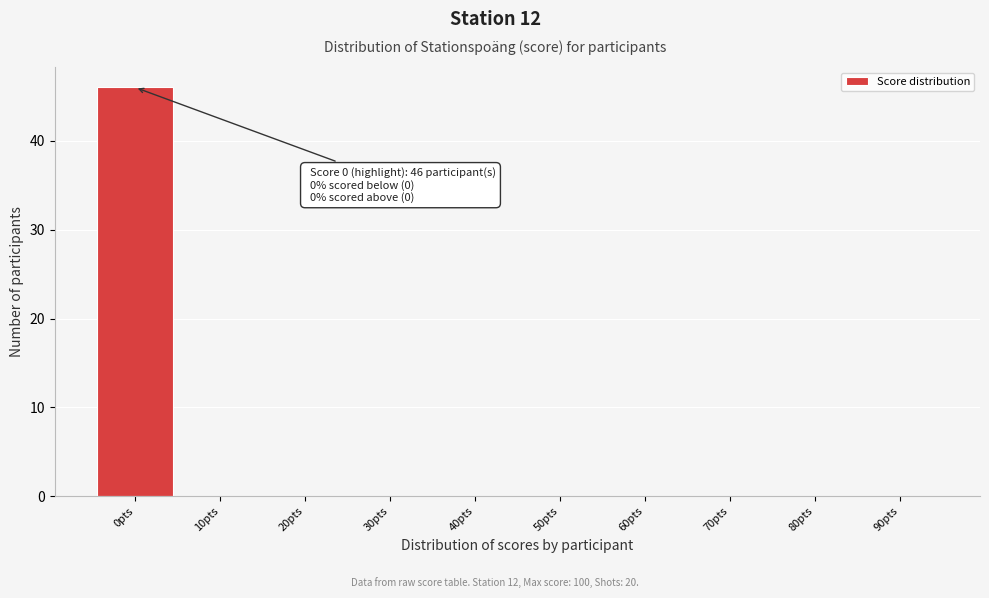

Which range on the x-axis has the tallest bar?

-5 to 5